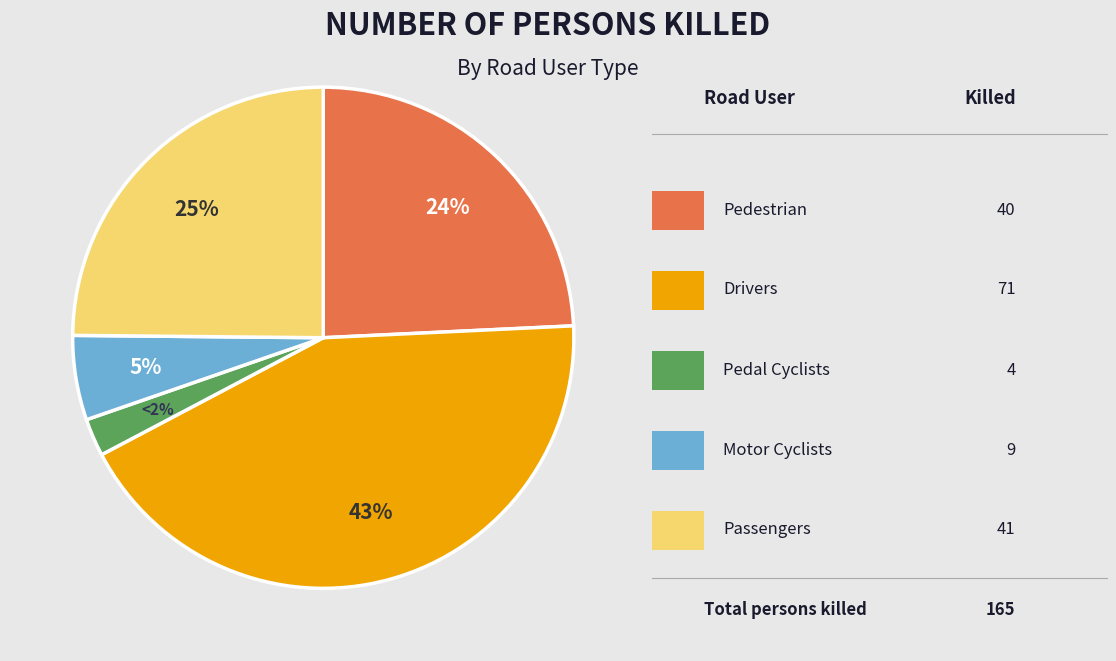

Does any single category account for the majority?

No